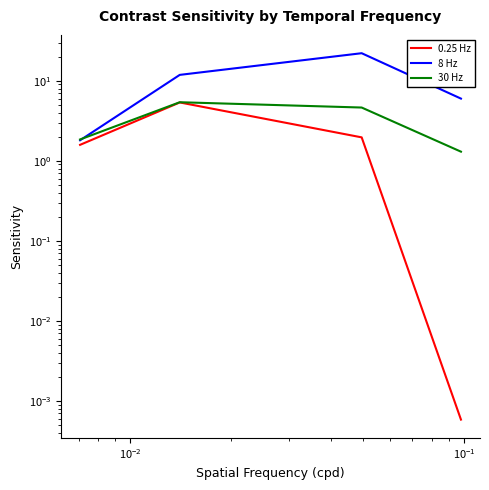

Rank the series at $\mathdefault{10^{-1}}$ from lowest to highest value.

0.25 Hz, 30 Hz, 8 Hz